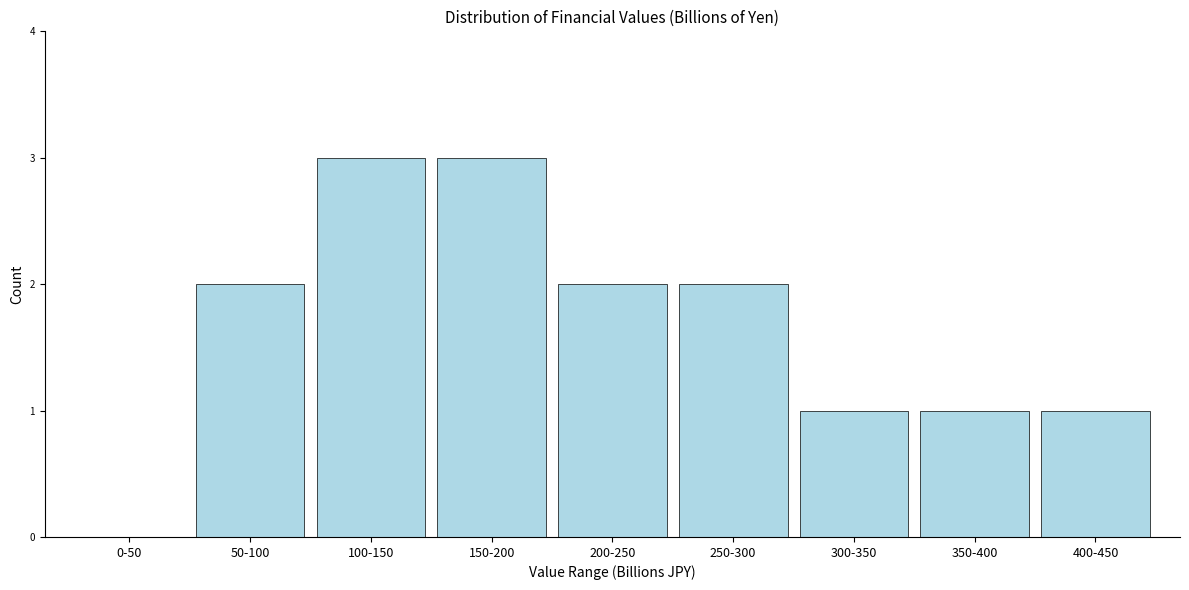

Reading right to left, extract all data points from this chart.

400-450=1	350-400=1	300-350=1	250-300=2	200-250=2	150-200=3	100-150=3	50-100=2	0-50=0